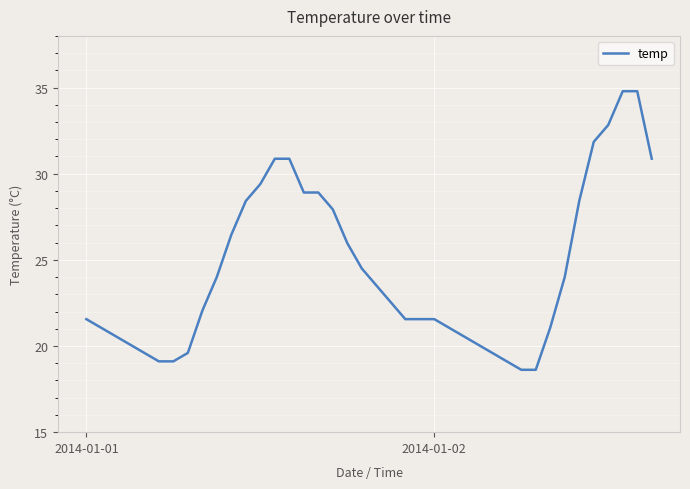

Reading left to right, extract all data points from this chart.

21.6	21.1	20.6	20.1	19.6	19.1	19.1	19.6	22.1	24.0	26.5	28.4	29.4	30.9	30.9	28.9	28.9	27.9	26.0	24.5	23.5	22.5	21.6	21.6	21.6	21.1	20.6	20.1	19.6	19.1	18.6	18.6	21.1	24.0	28.4	31.9	32.8	34.8	34.8	30.9